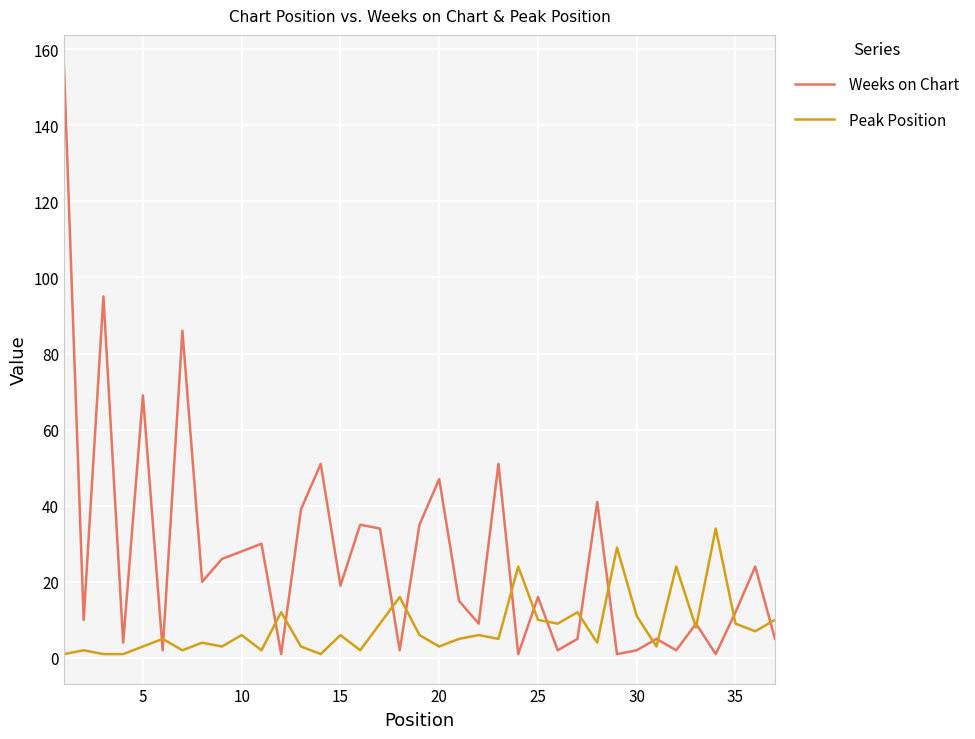

Reading left to right, what are all the values shown in this chart?

Weeks on Chart: 156	10	95	4	69	2	86	20	26	28	30	1	39	51	19	35	34	2	35	47	15	9	51	1	16	2	5	41	1	2	5	2	9	1	12	24	5
Peak Position: 1	2	1	1	3	5	2	4	3	6	2	12	3	1	6	2	9	16	6	3	5	6	5	24	10	9	12	4	29	11	3	24	8	34	9	7	10